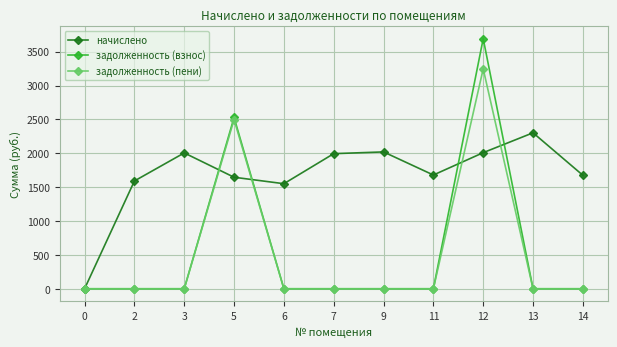

How many values in начислено are above zero?

10